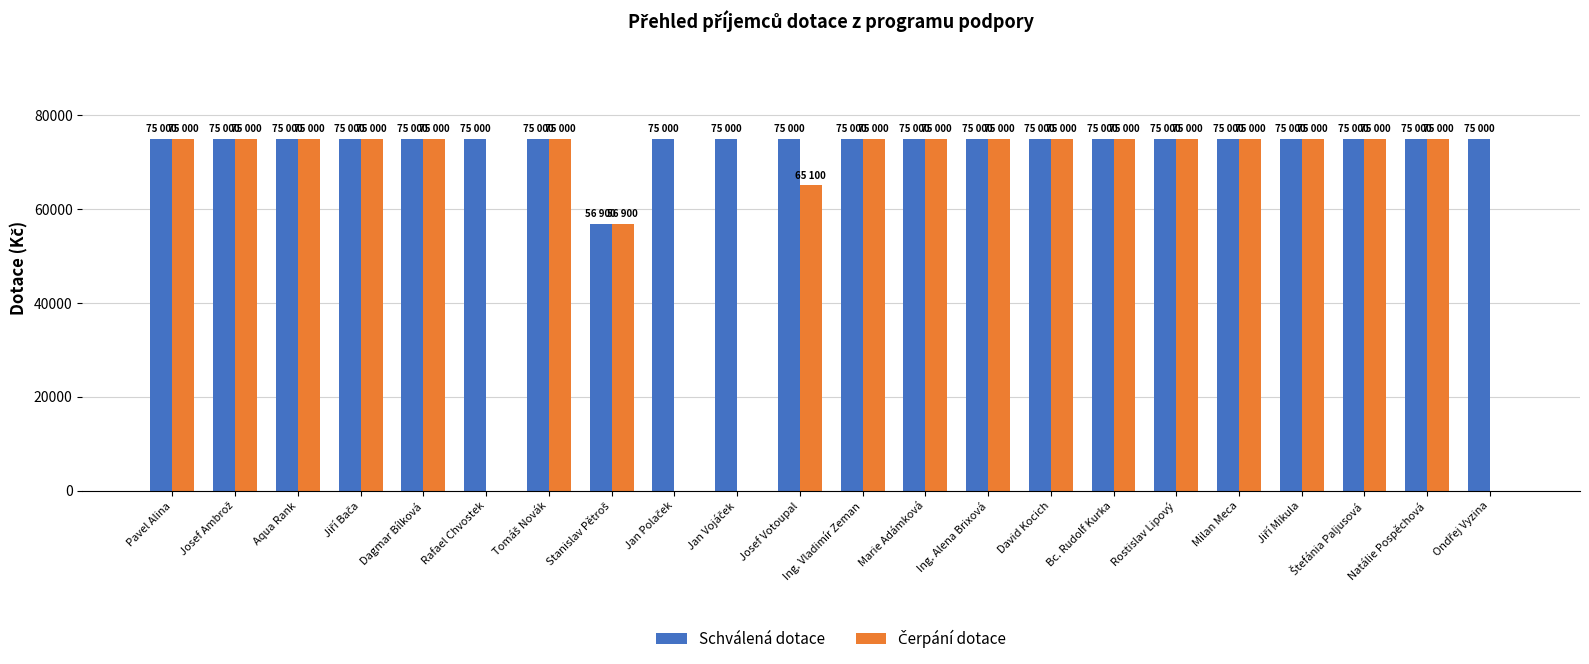

What is the sum of all Schválená dotace values?

1631900